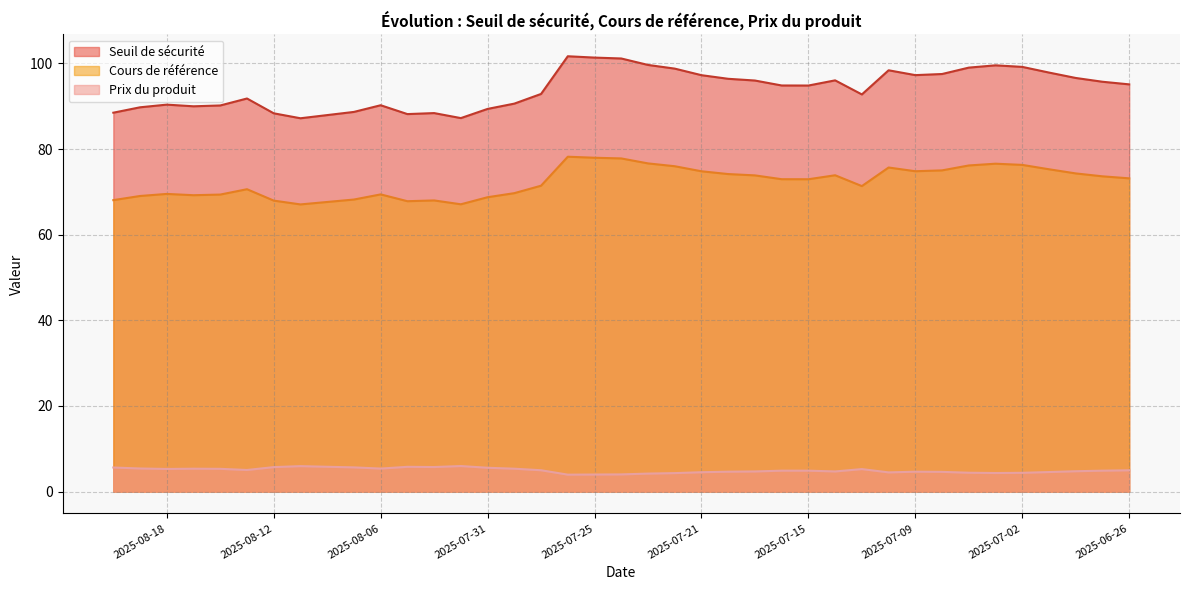

Does the chart have visible grid lines?

Yes